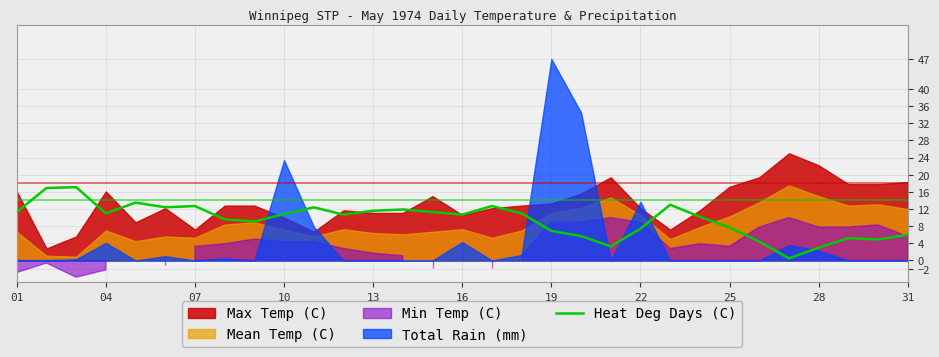

Is it true that Heat Deg Days (C) equals 7.7 at 25?

True